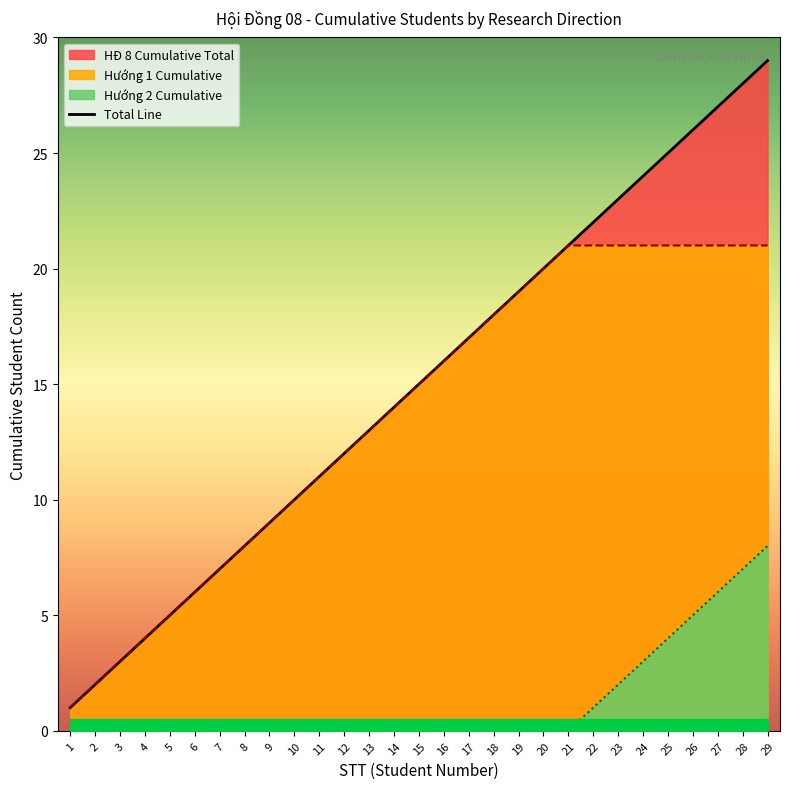

How many lines are shown in the chart?

1